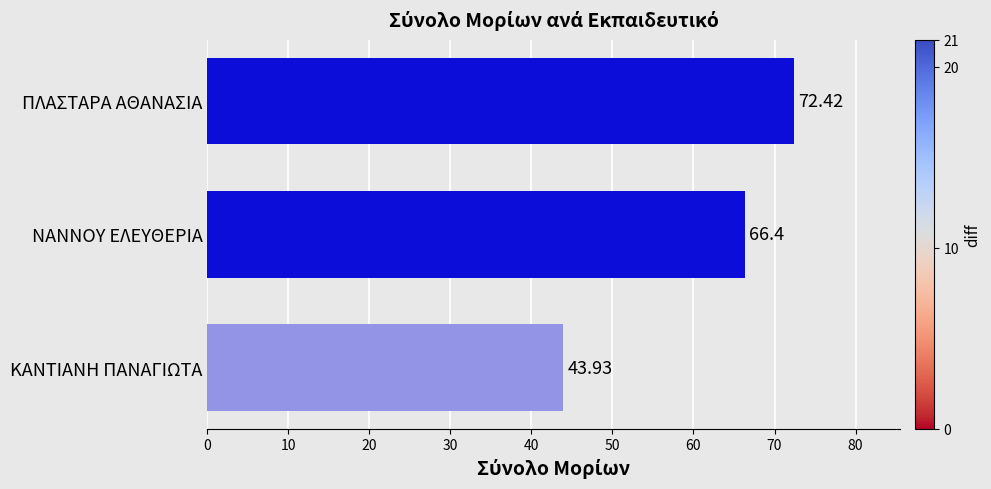

What is the change in value from ΠΛΑΣΤΑΡΑ ΑΘΑΝΑΣΙΑ to ΚΑΝΤΙΑΝΗ ΠΑΝΑΓΙΩΤΑ?

-28.5